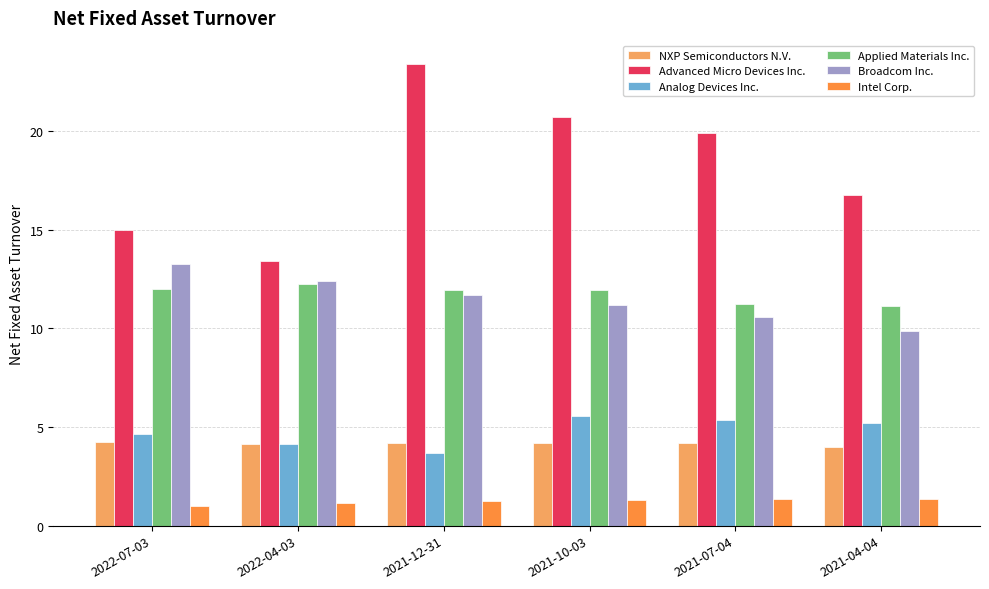

What is the label of the 3rd bar from the right?

2021-10-03